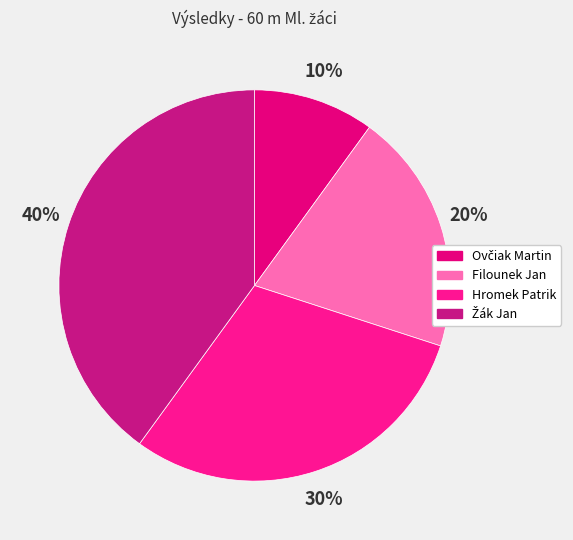

To the nearest percent, what percentage of the pie is Žák Jan?

40%